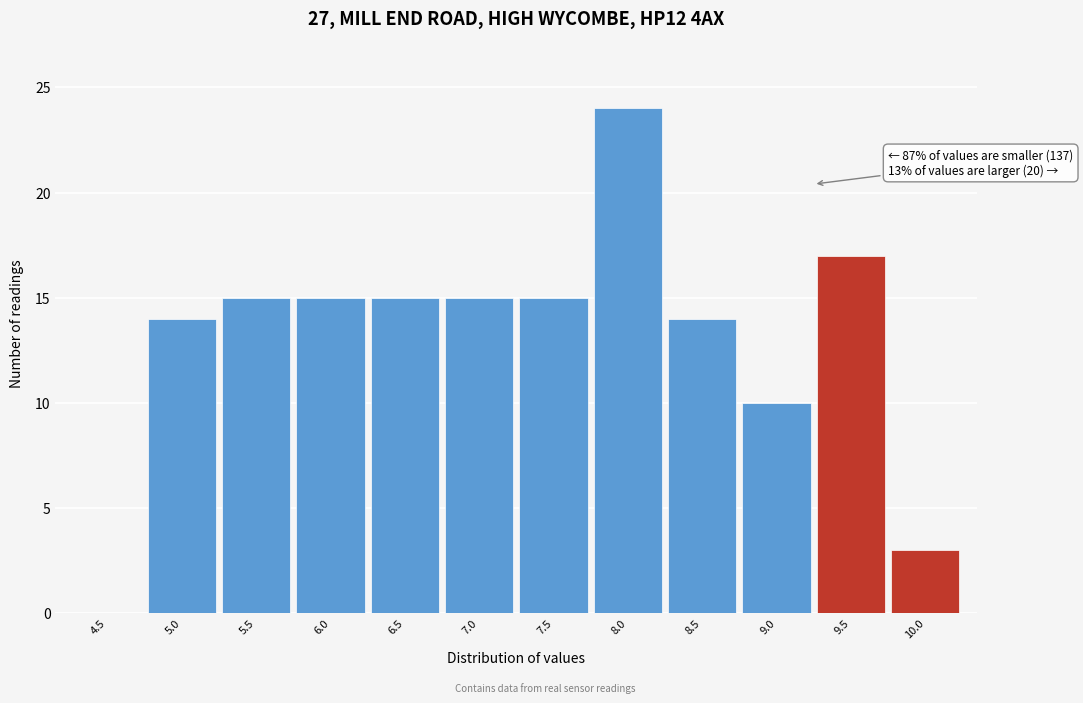

Reading left to right, extract all data points from this chart.

4.5=0	5.0=14	5.5=15	6.0=15	6.5=15	7.0=15	7.5=15	8.0=24	8.5=14	9.0=10	9.5=17	10.0=3